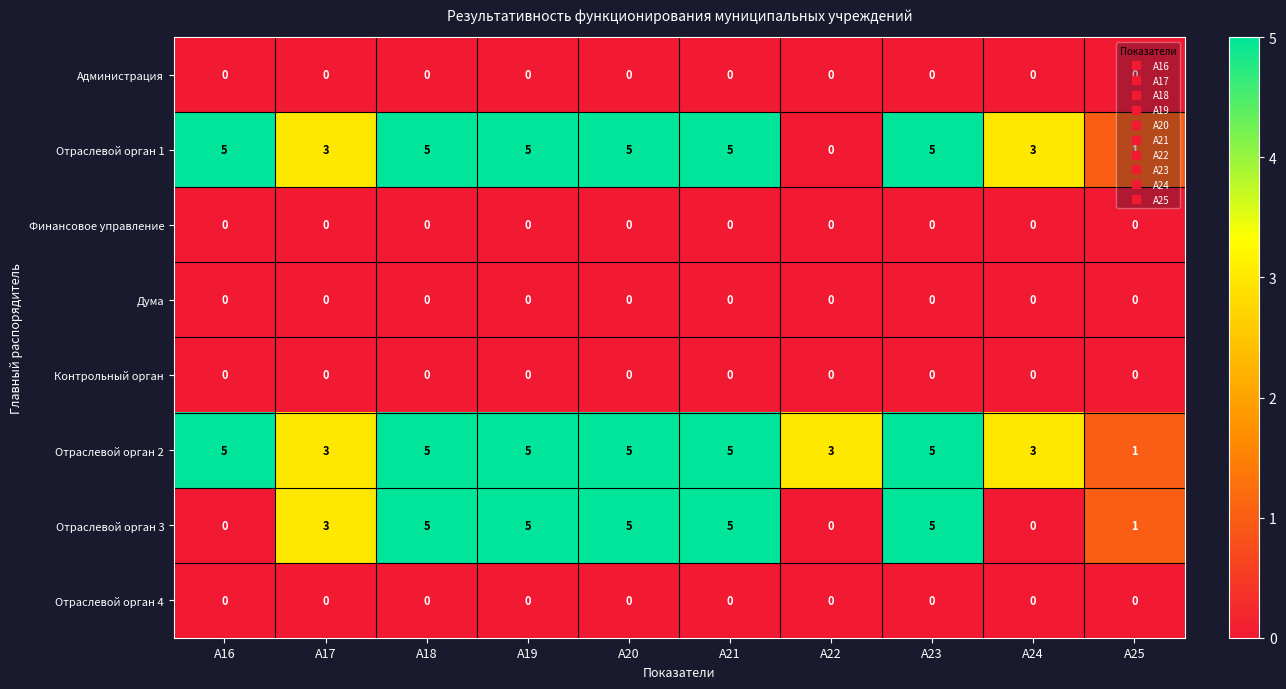

What is the maximum value shown in the chart?

5